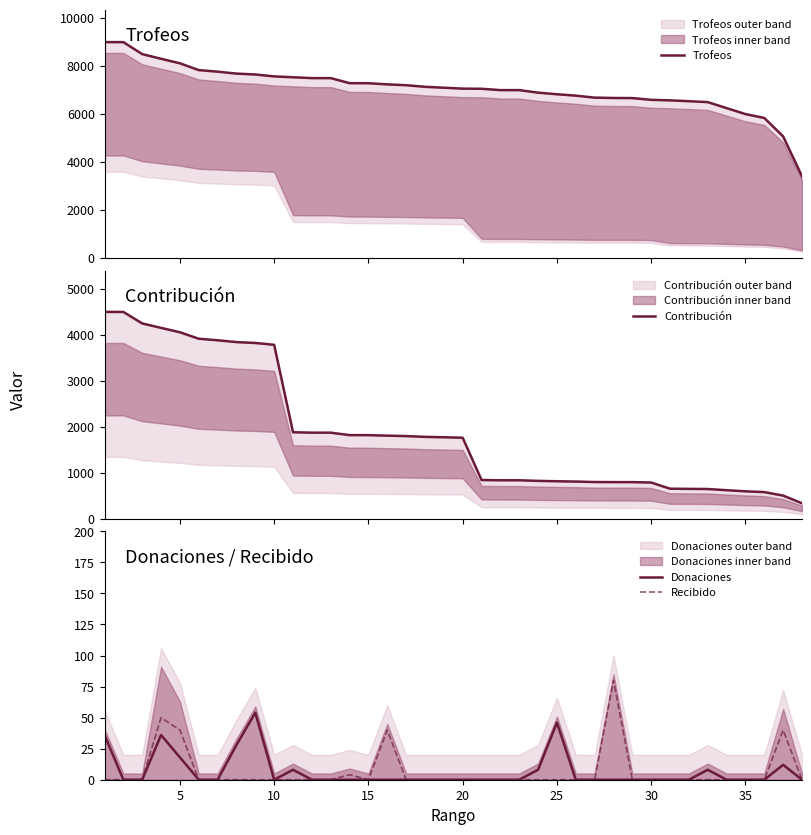

Does the chart display data point markers on the line(s)?

No